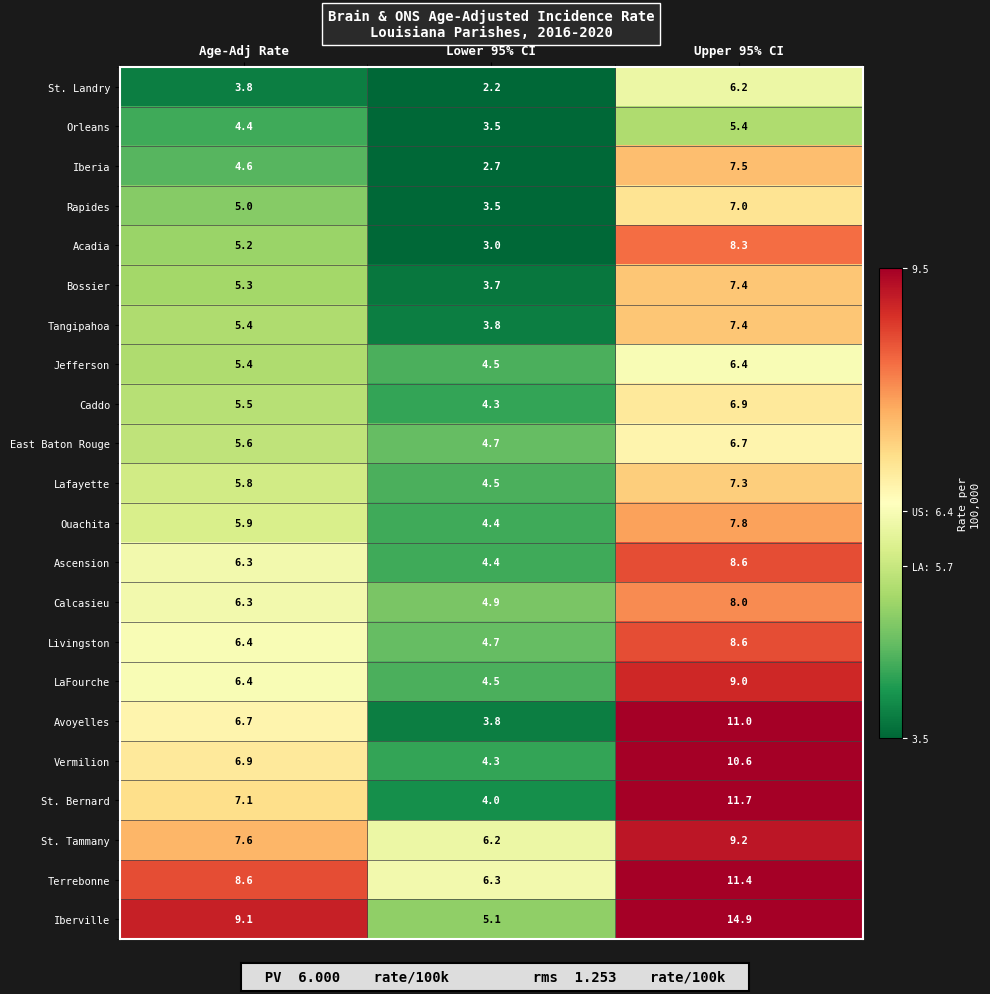

At which label does Caddo first exceed 5?

Age-Adj Rate